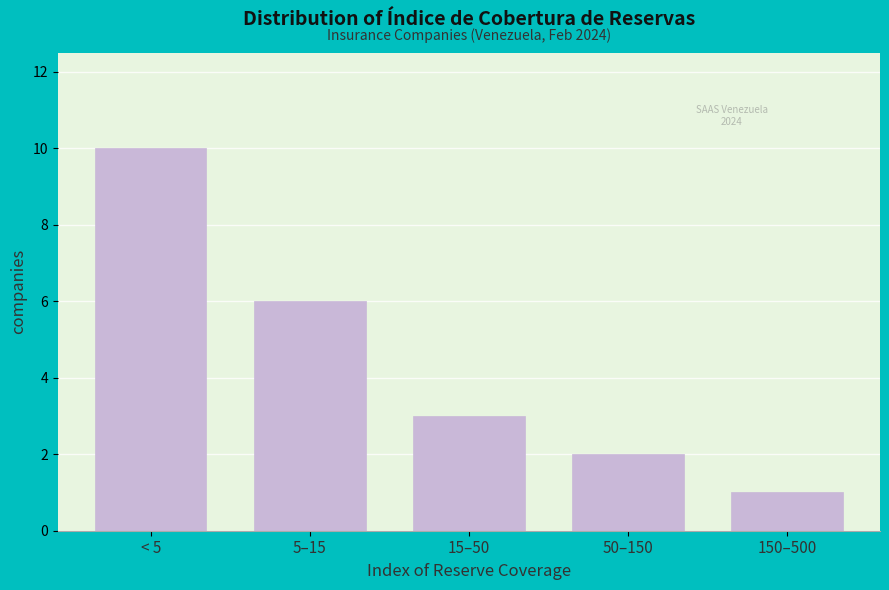

Reading left to right, extract all data points from this chart.

10	6	3	2	1